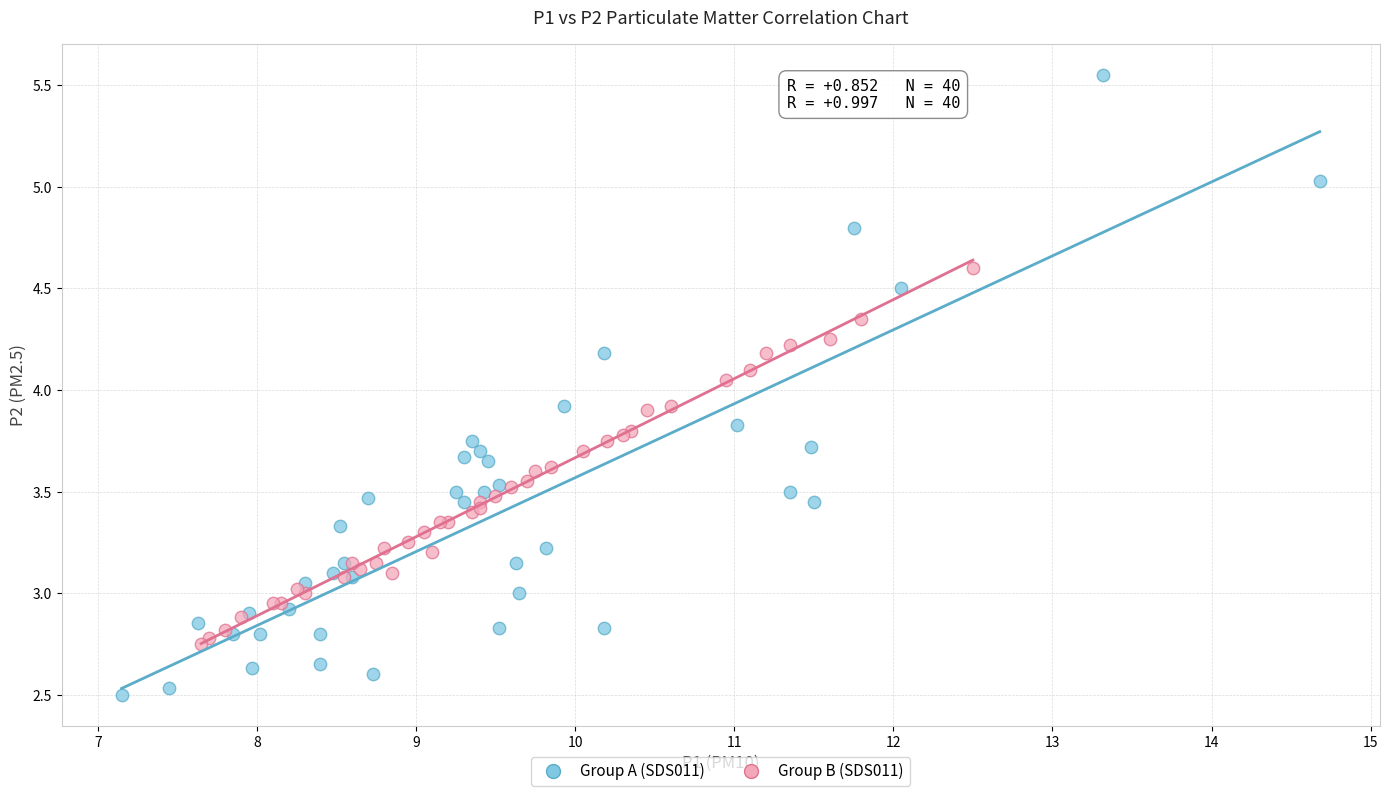

Which series has the widest spread of Y values?

Group A (SDS011)